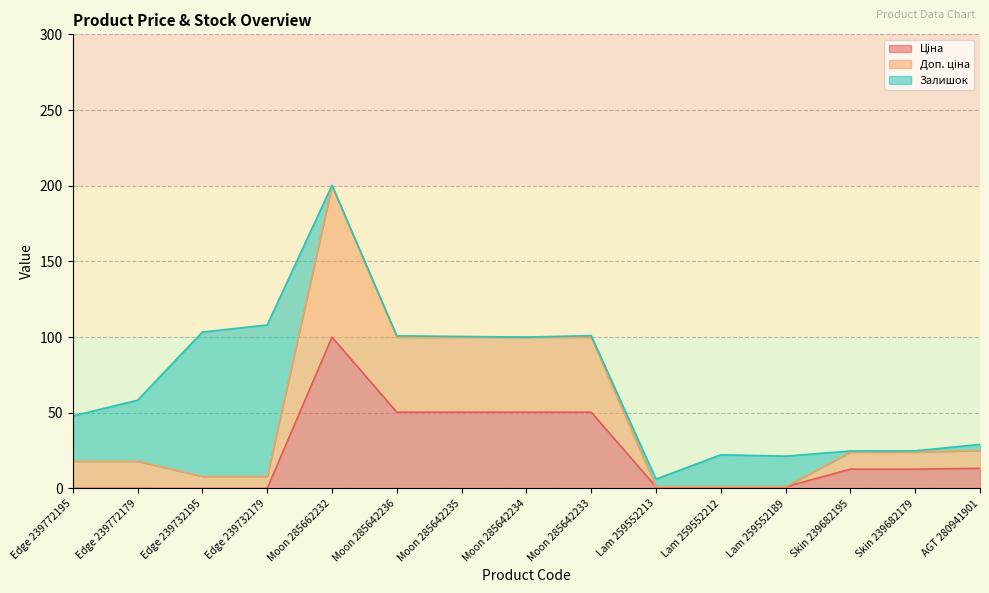

Where does the Доп. ціна series first go above 24?

Moon 285662232